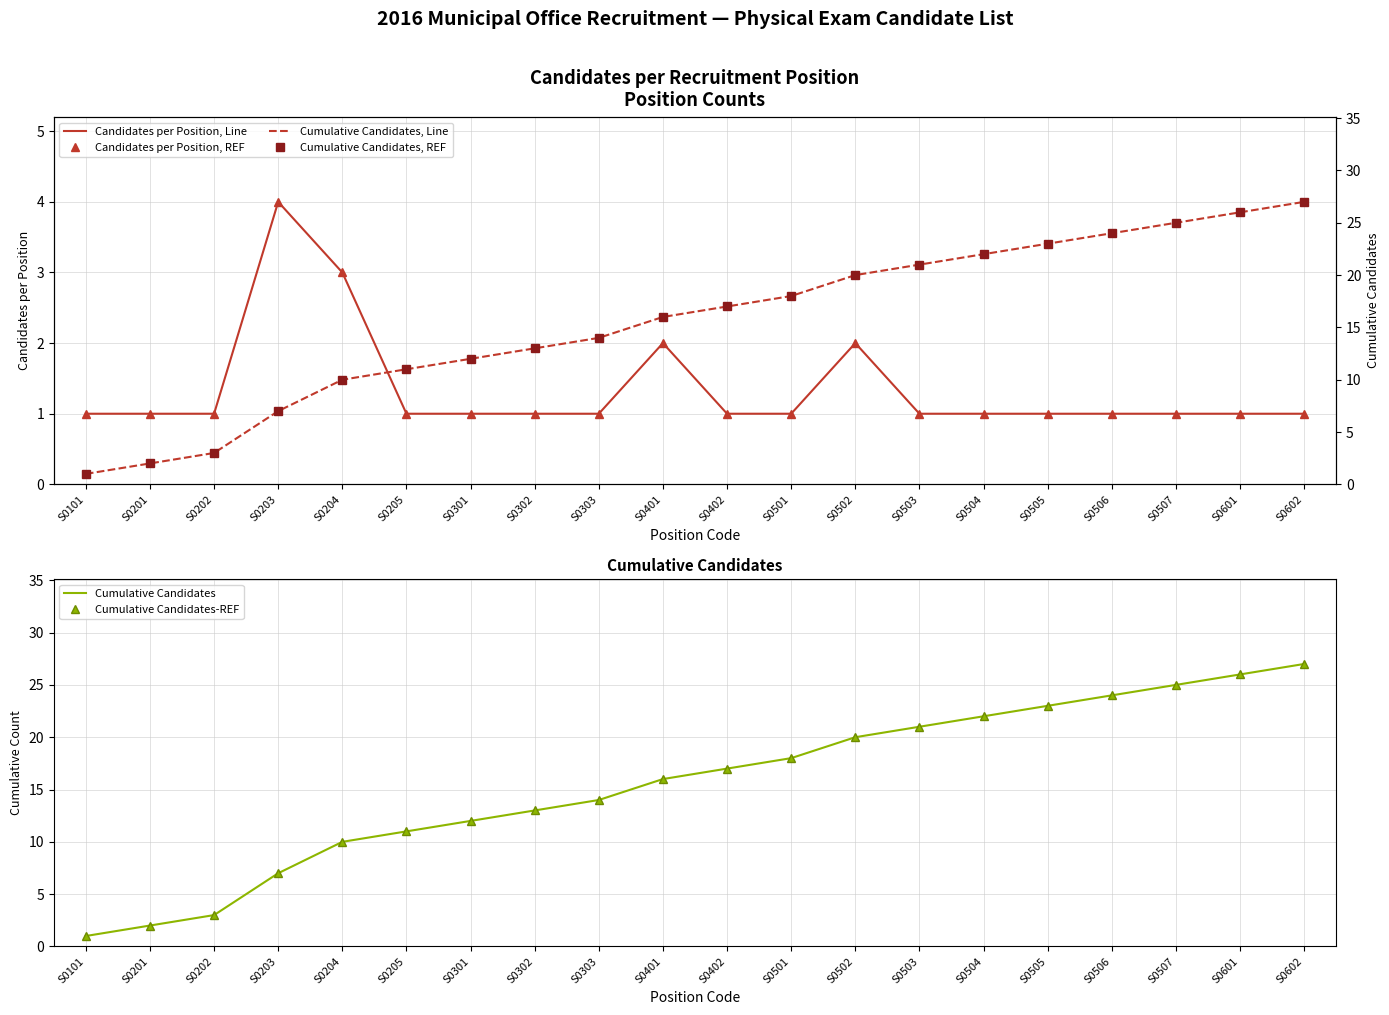

What is the difference between the second highest and minimum values in the Cumulative Candidates, REF series?

25